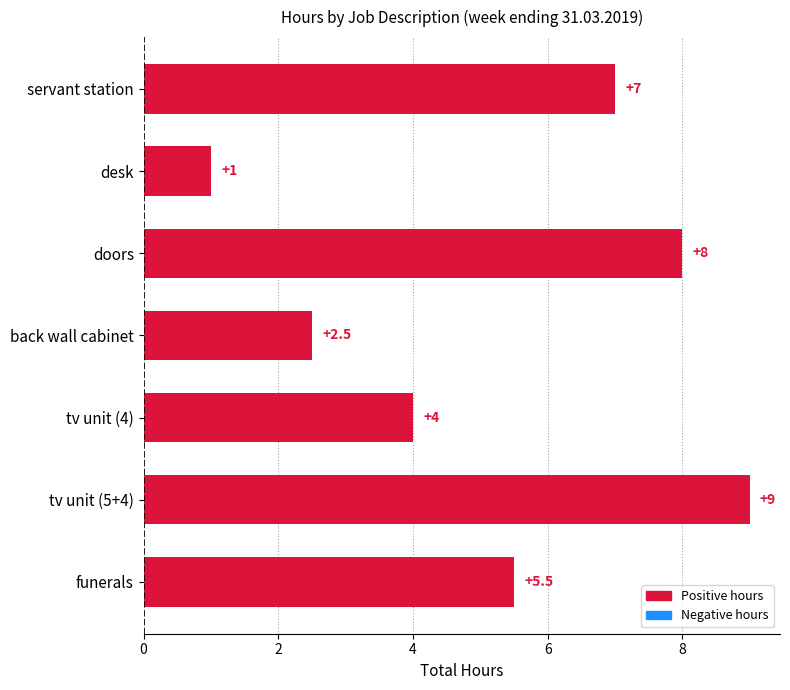

Reading top to bottom, transcribe all the data shown in this chart.

servant station=7.0	desk=1.0	doors=8.0	back wall cabinet=2.5	tv unit (4)=4.0	tv unit (5+4)=9.0	funerals=5.5